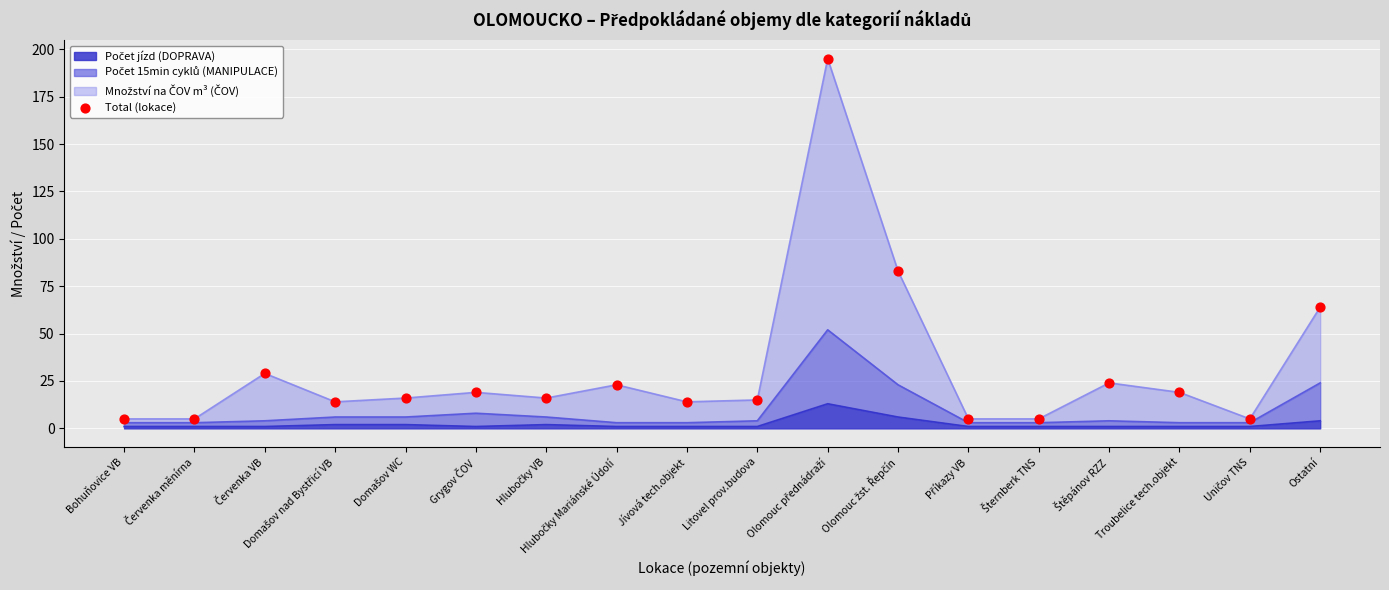

Approximately how many times larger is the value at Litovel prov.budova compared to Bohuňovice VB?

3.0